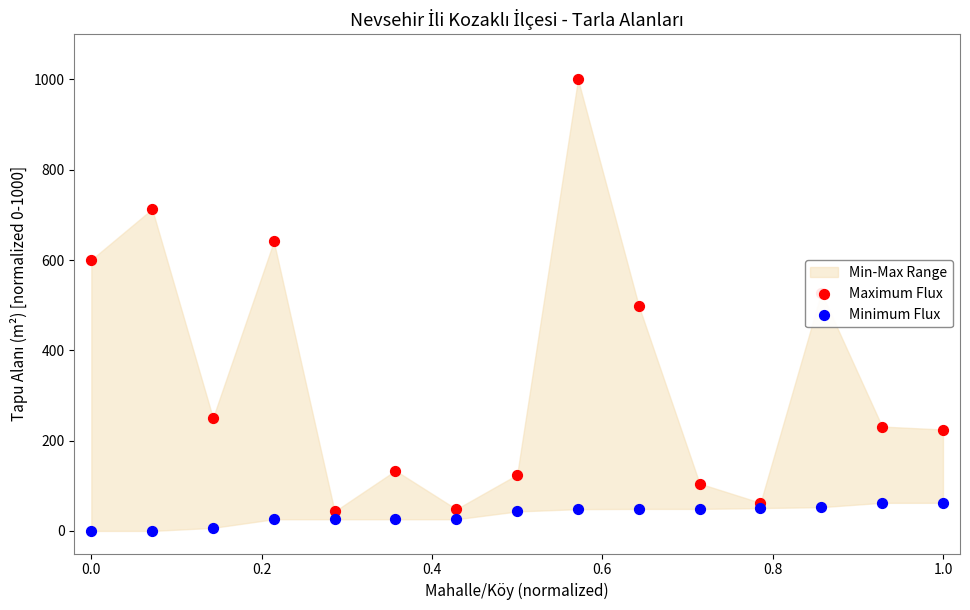

Which series contains the highest Y value?

Maximum Flux